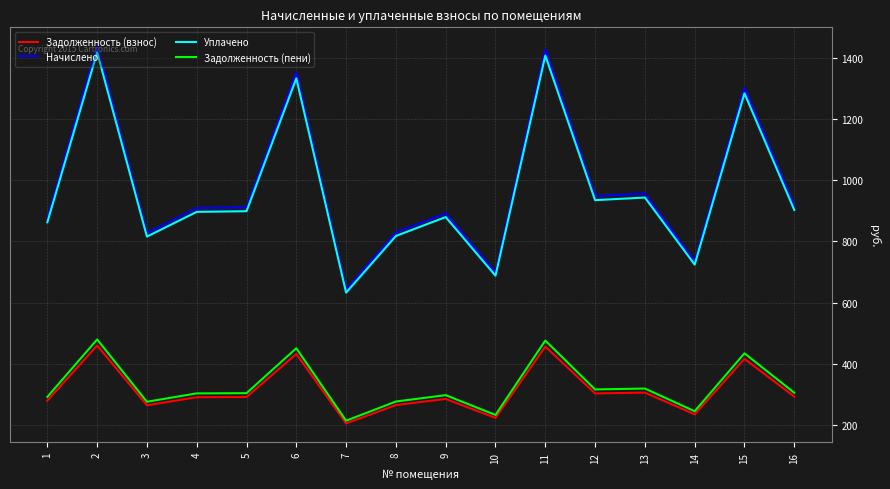

Which series has the largest total across all categories?

Начислено